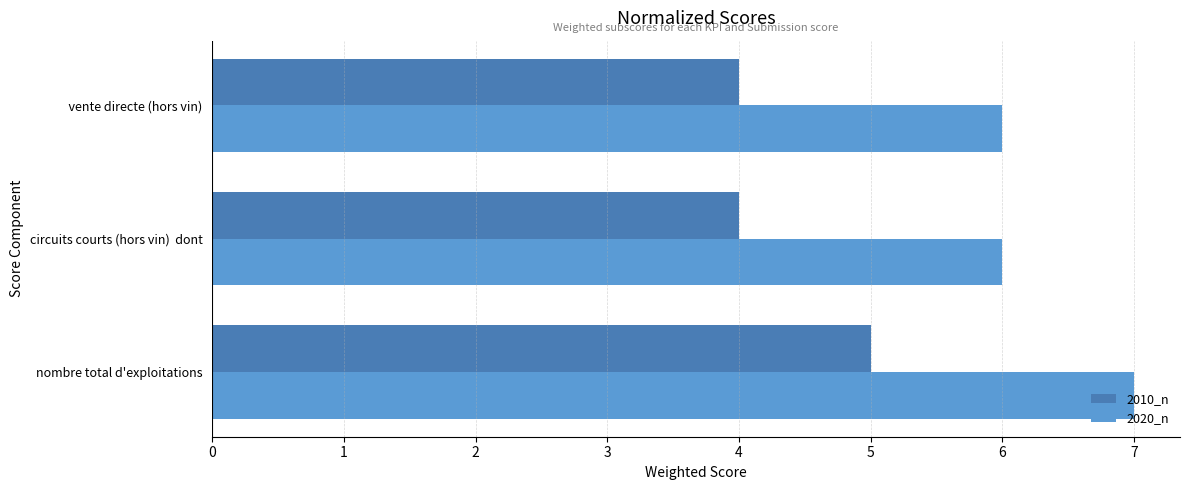

What is the average value of the 2020_n series?

6